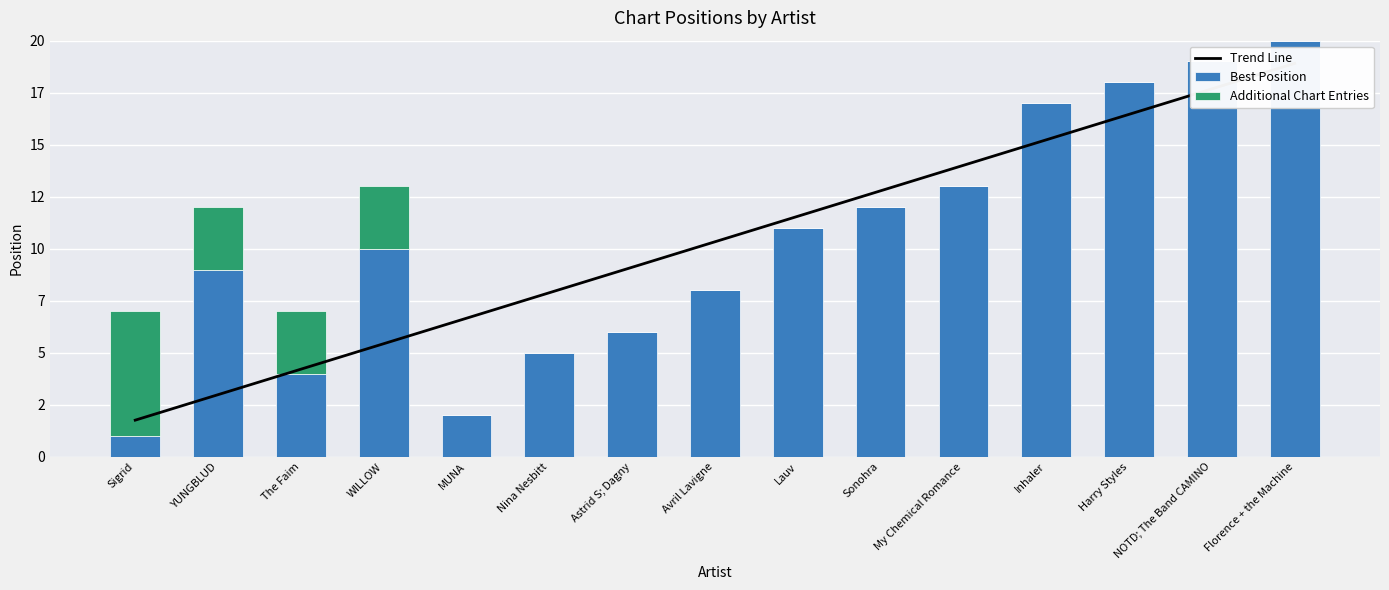

Does the chart contain any negative values?

No